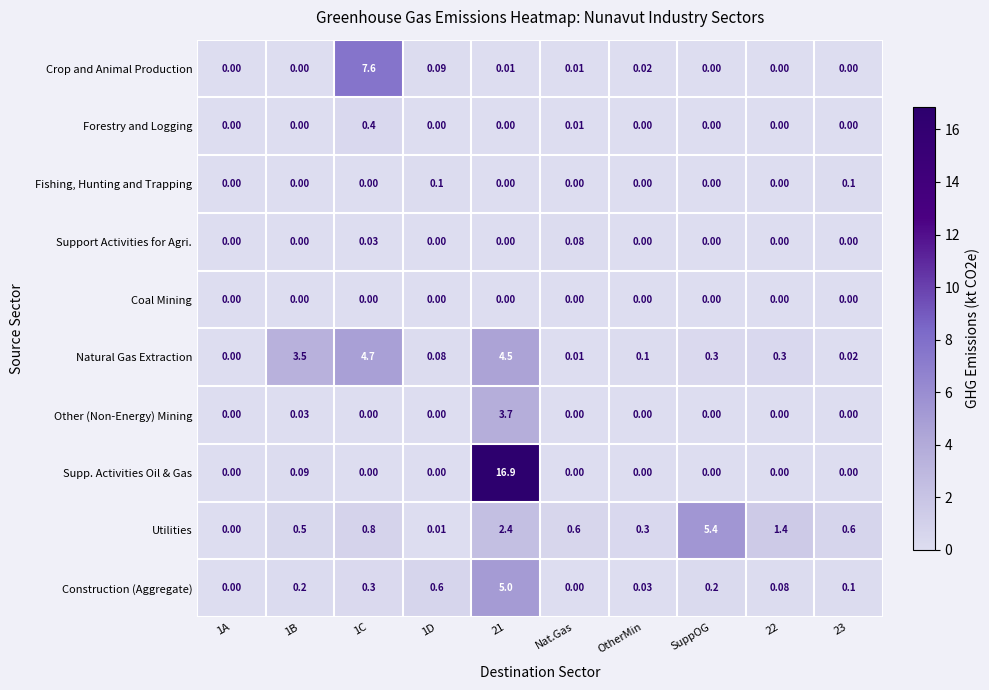

Which category has the highest value across all series?

21